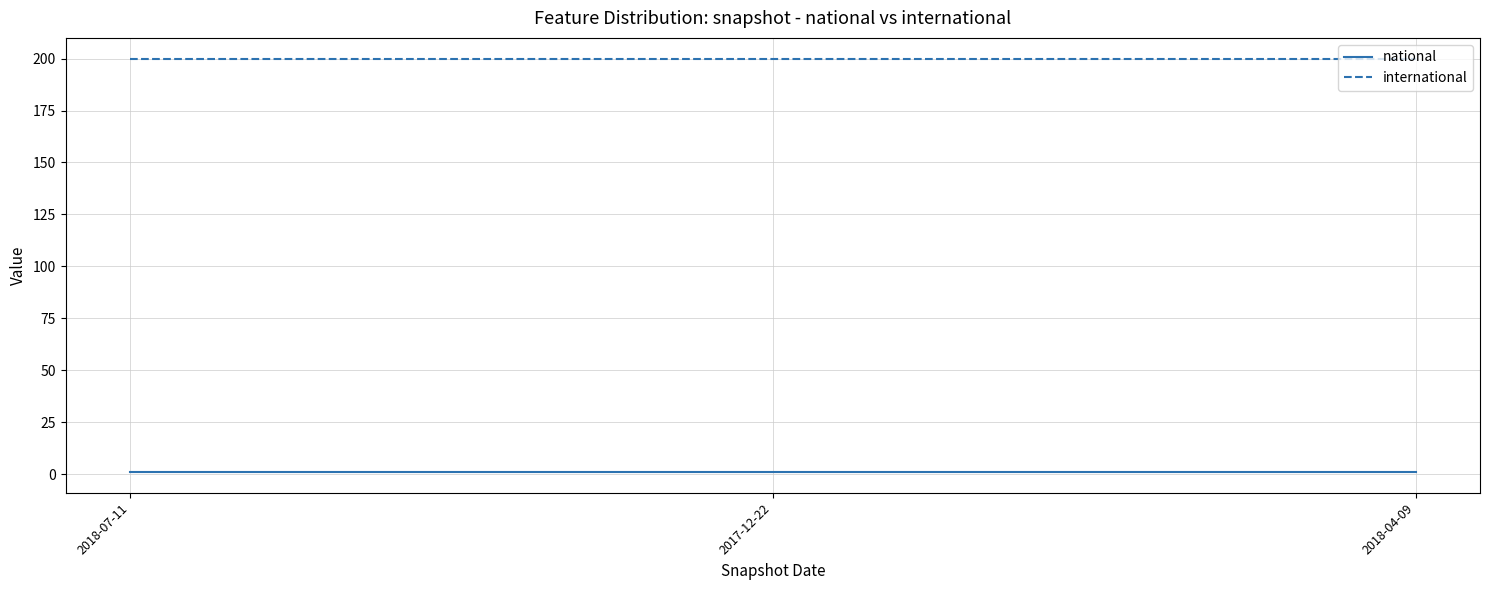

What position from the right is 2018-07-11?

3